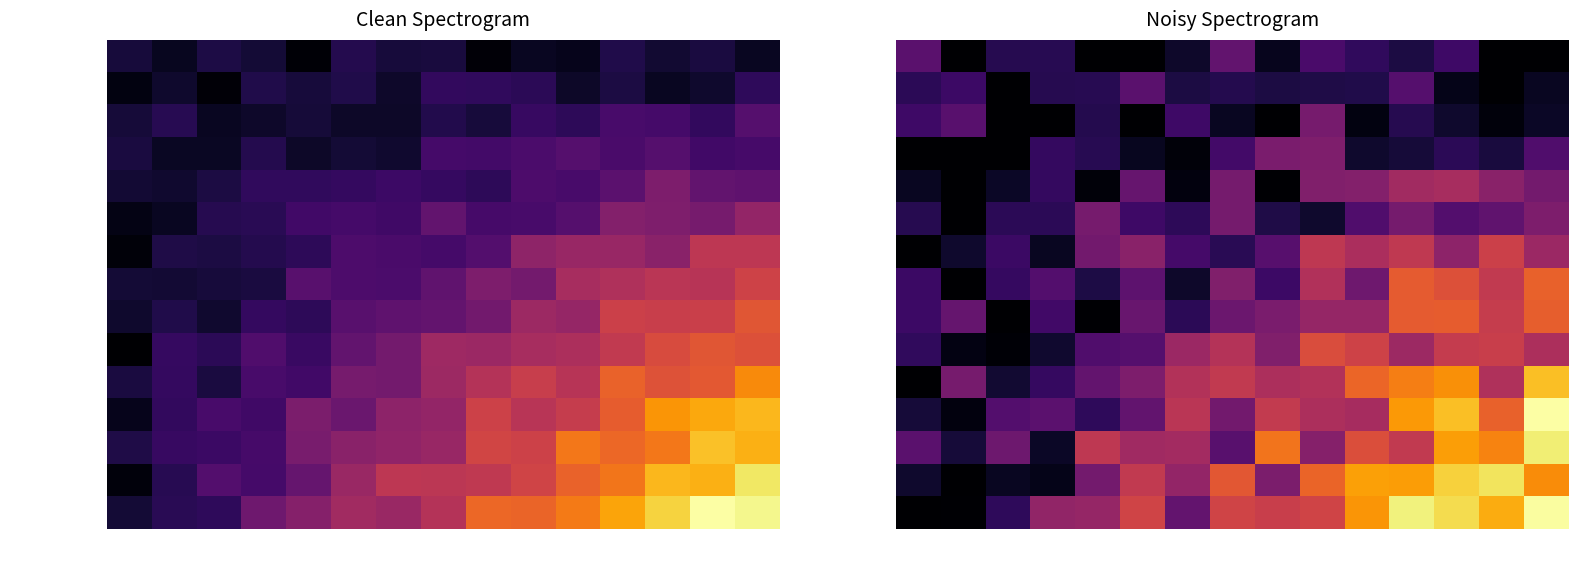

Count the number of categories in the chart.

15